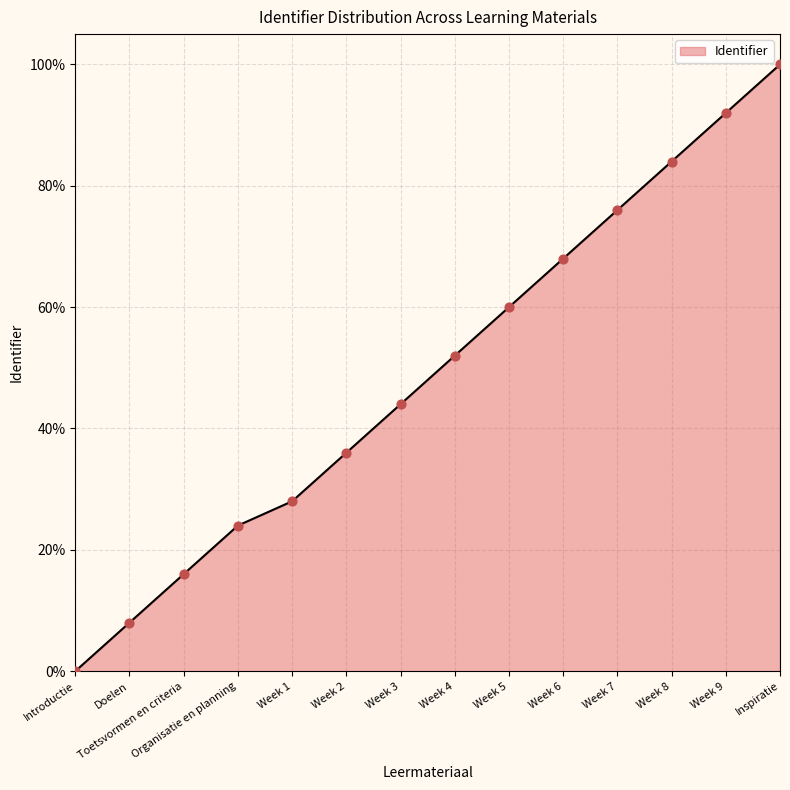

What is the ratio of the value at Week 2 to the value at Week 4?

0.7